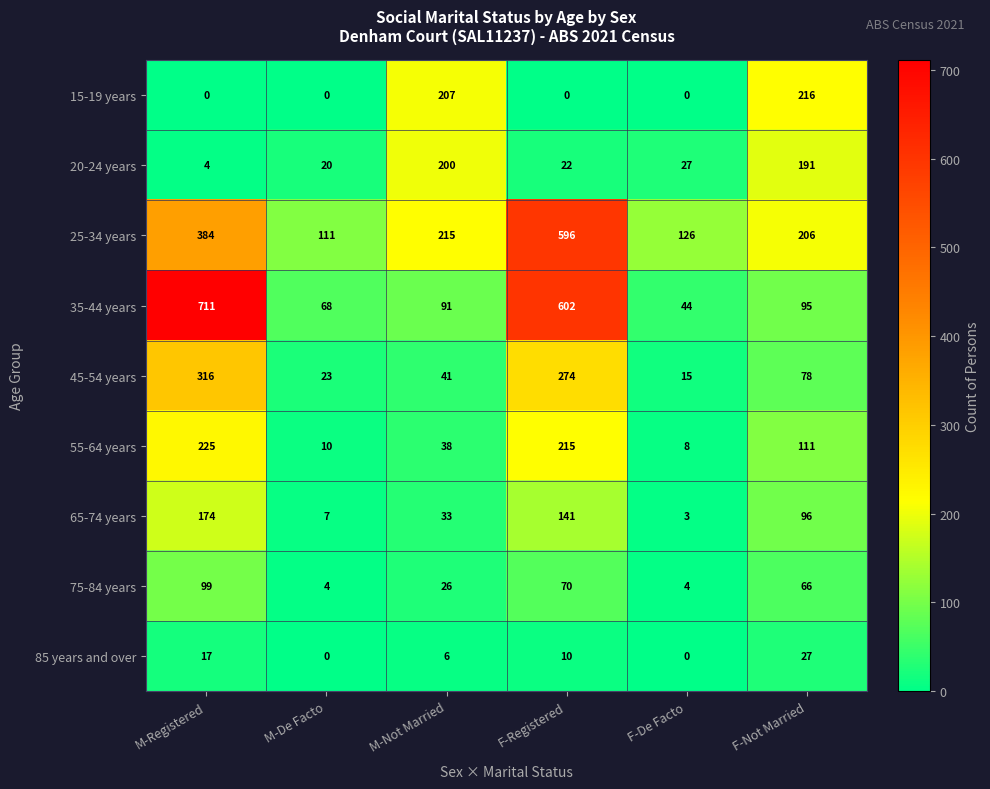

What is the total value across all series at M-Registered?

1930